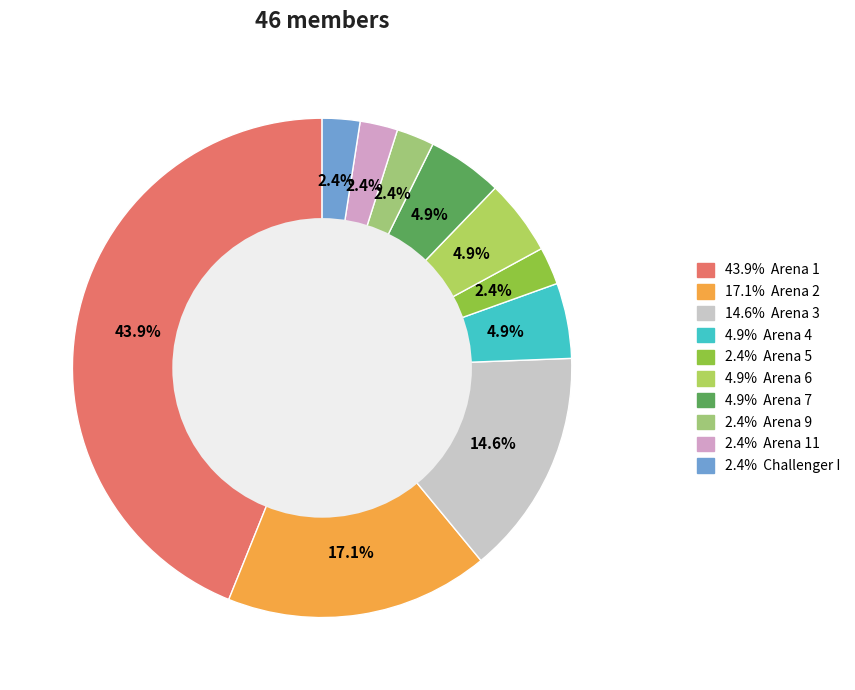

Rank the categories by value from lowest to highest.

Arena 5, Arena 9, Arena 11, Challenger I, Arena 4, Arena 6, Arena 7, Arena 3, Arena 2, Arena 1